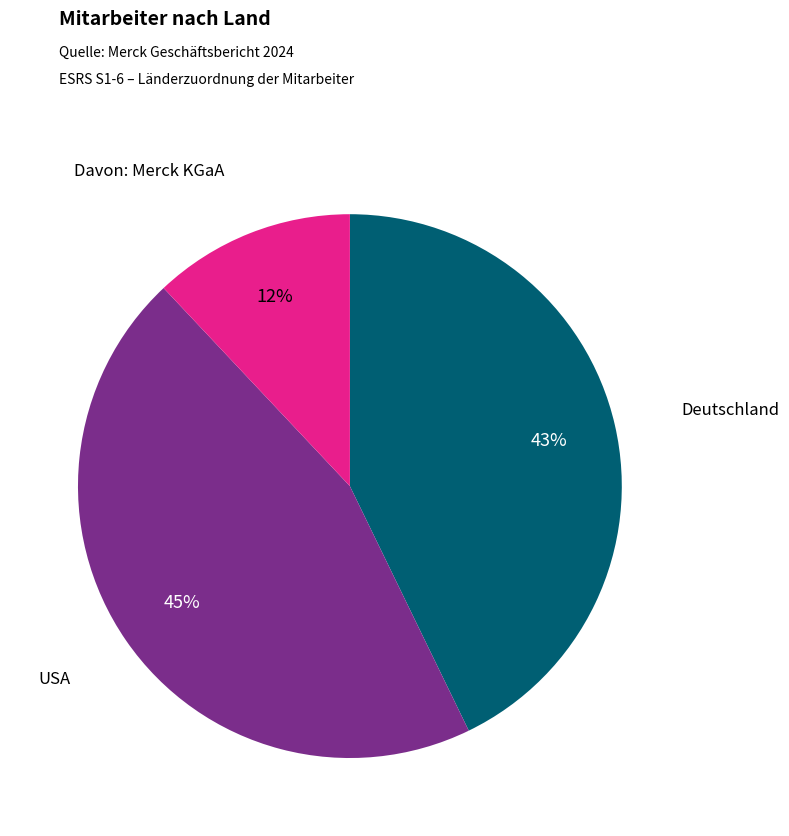

Does any single category account for the majority?

No